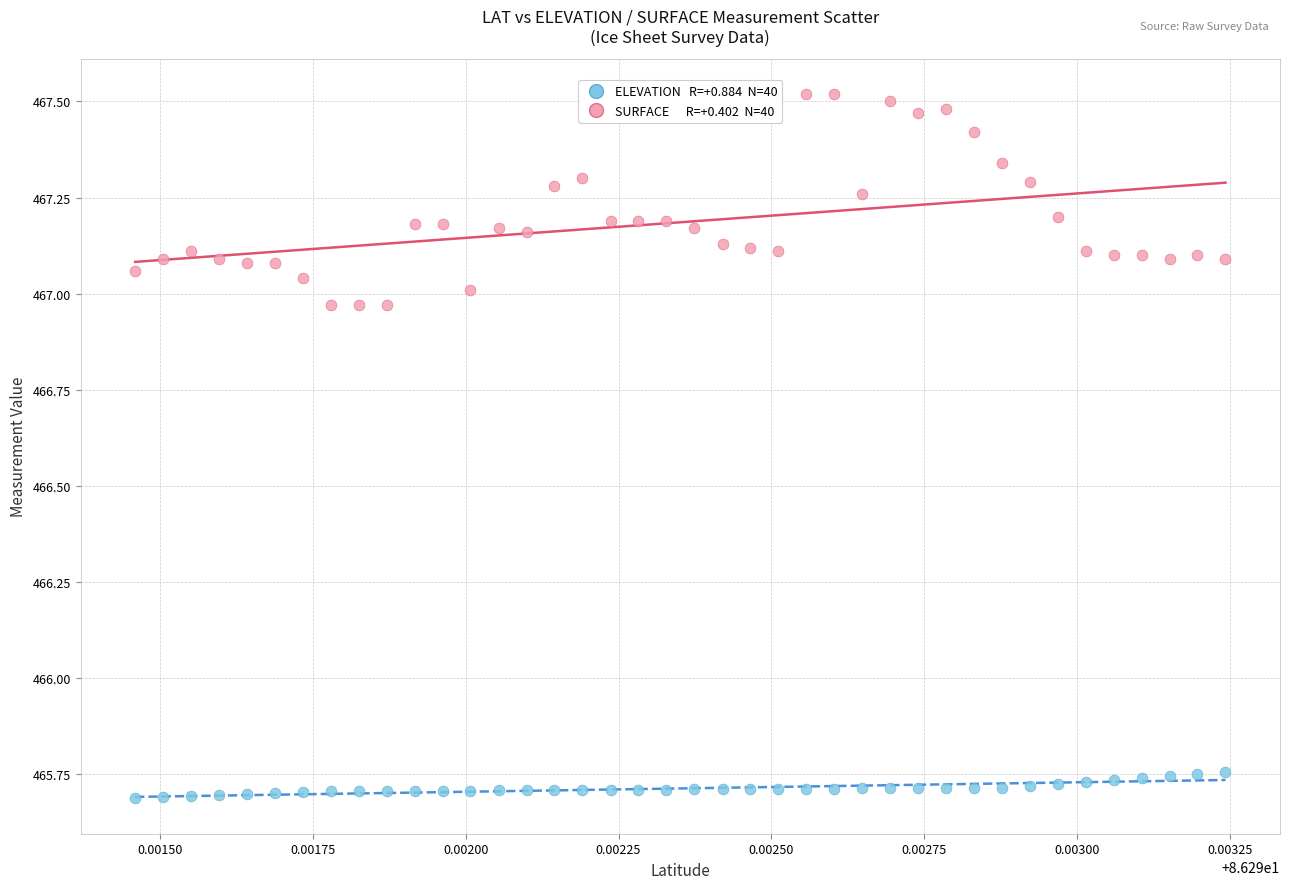

Across all data points, what is the range of Y values (max minus min)?

1.8